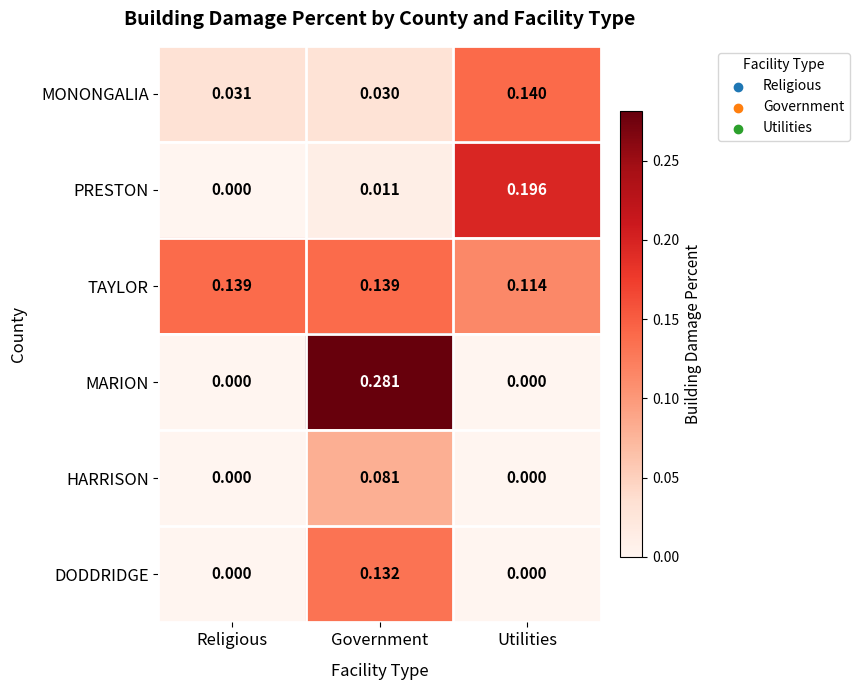

At which category is the sum across all series the highest?

Government